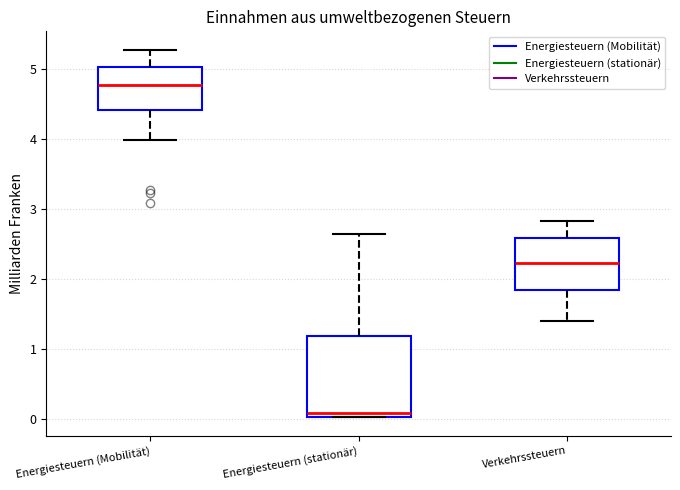

Reading left to right, transcribe this box plot: for each box, give where its median line is, the range the box spans, and where its two whiskers end, as read against the y-axis. The values are not printed on the chart, so give them approximately, as read against the axis.

Energiesteuern (Mobilität): median 4.8, box 4.4 to 5.0, whiskers 4.0 to 5.3
Energiesteuern (stationär): median 0.1, box 0.0 to 1.2, whiskers 0.0 to 2.6
Verkehrssteuern: median 2.2, box 1.8 to 2.6, whiskers 1.4 to 2.8